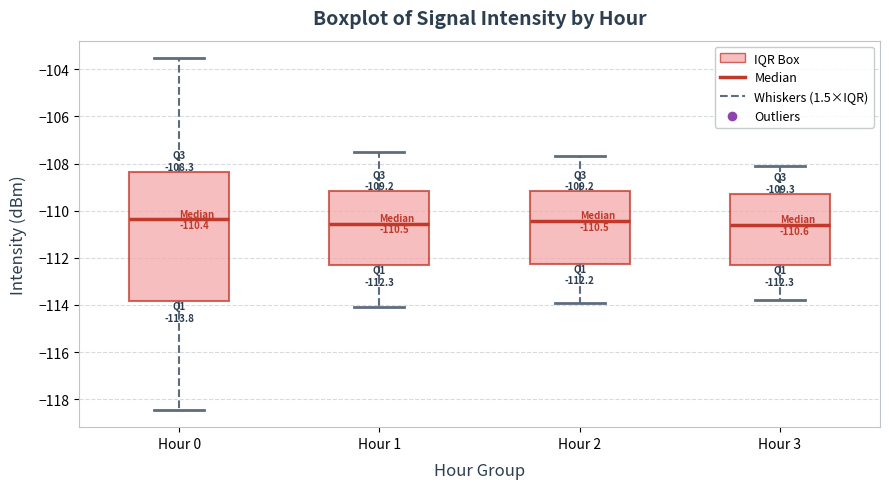

Which box is the tallest, from its lower edge to its upper edge?

Hour 0